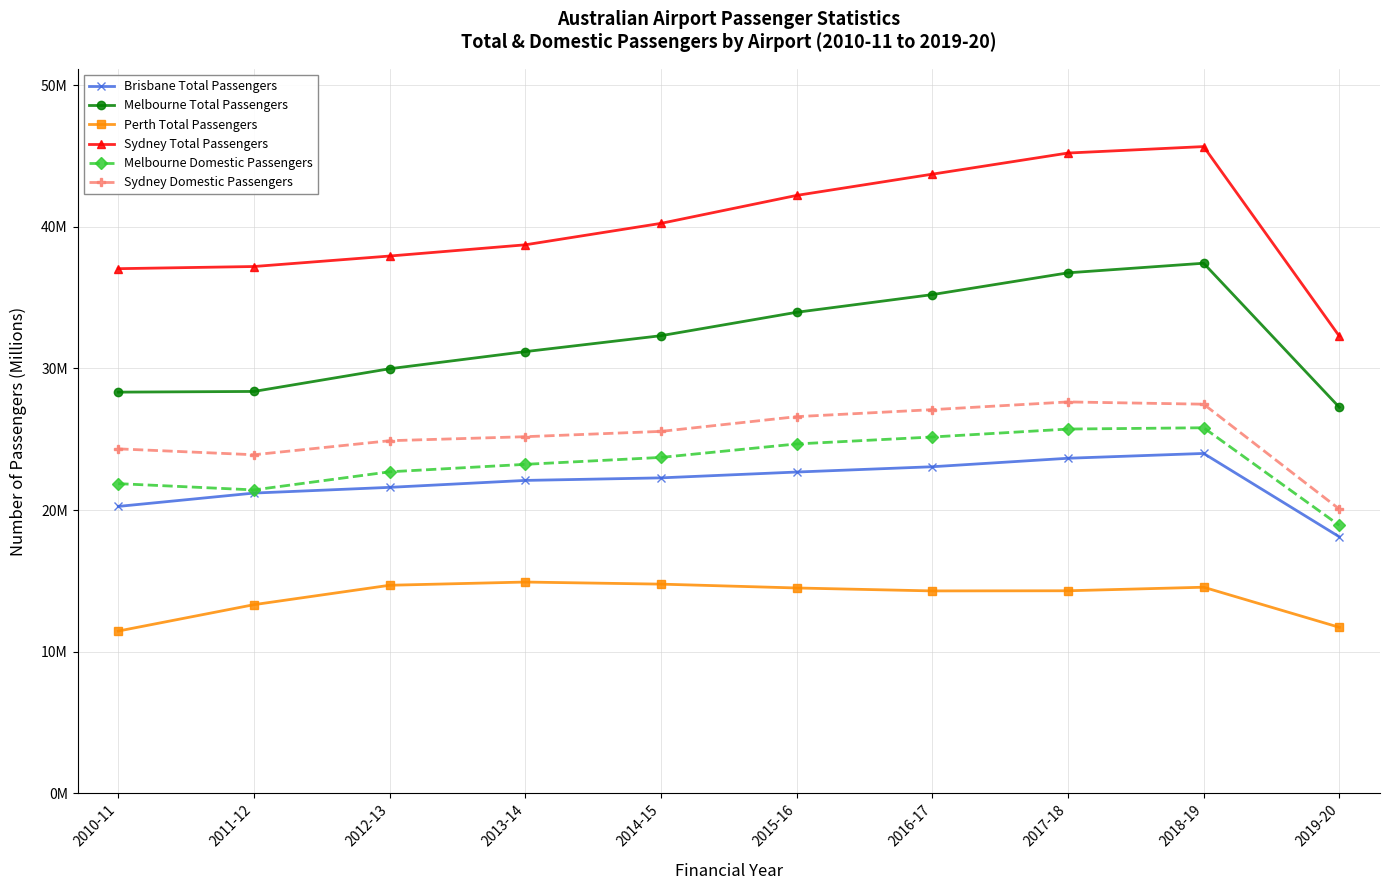

True or false: Melbourne Total Passengers has more than 2 points higher than both neighbors.

False